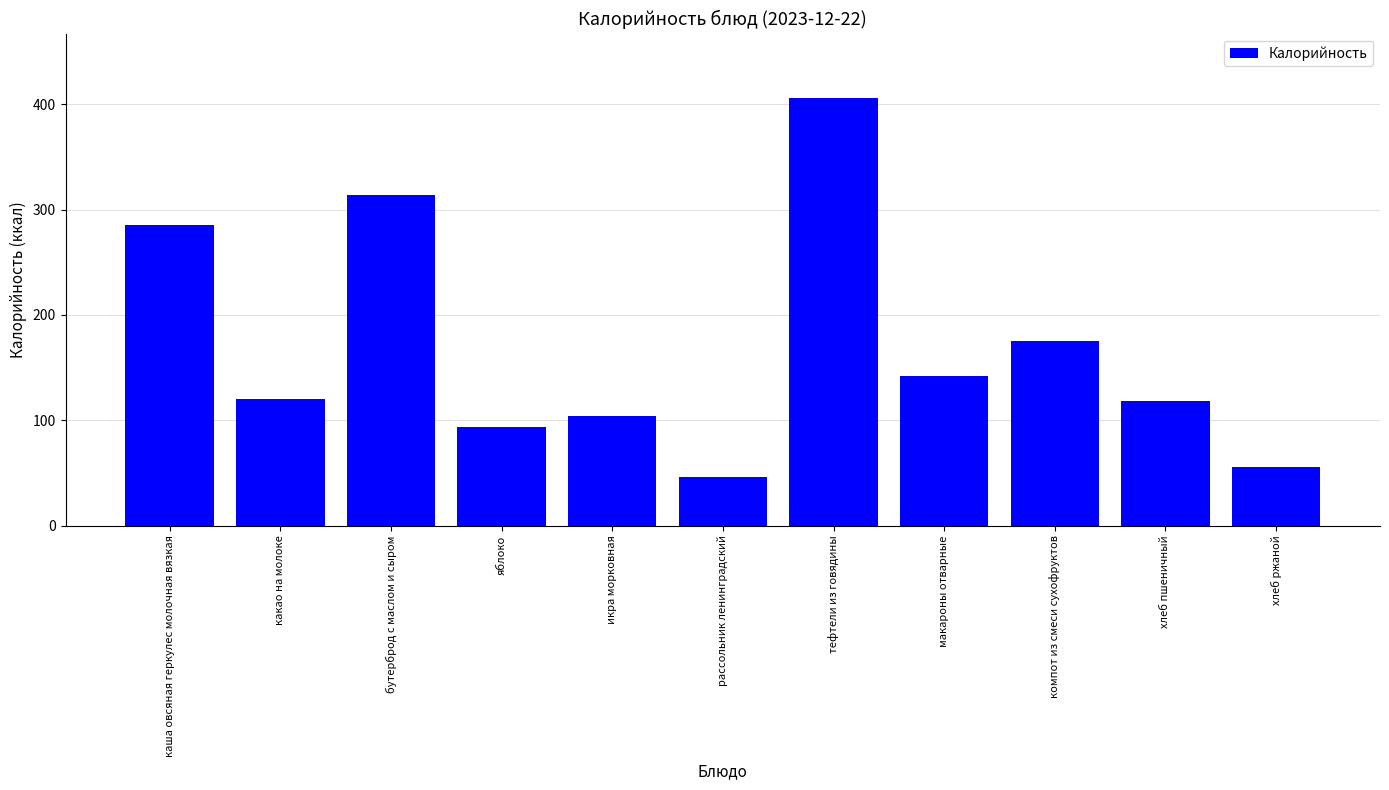

Where does the data first go above 120?

каша овсяная геркулес молочная вязкая